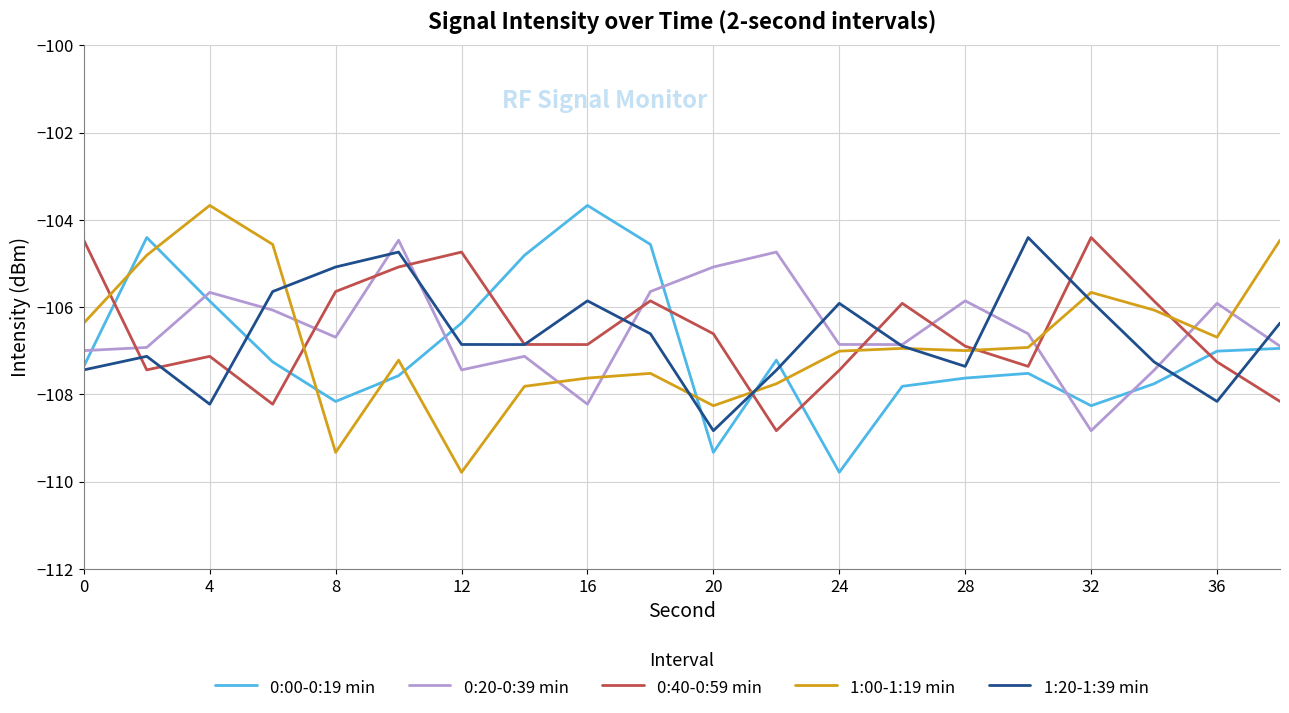

What is the maximum value for 1:20-1:39 min?

-104.4